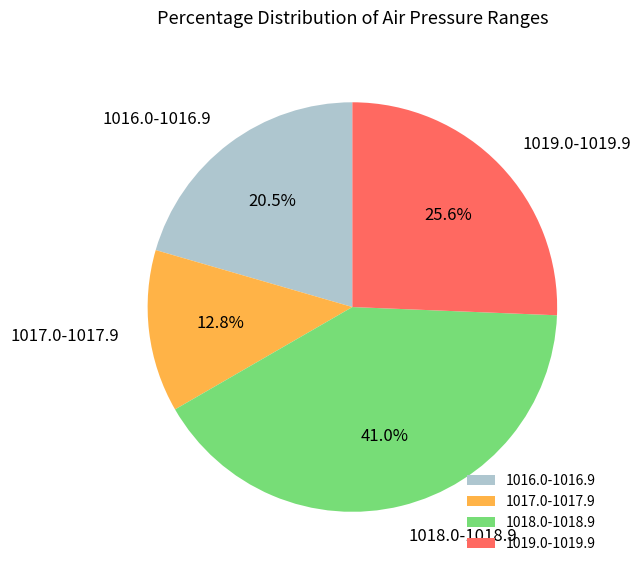

Is there a majority slice in this chart?

No